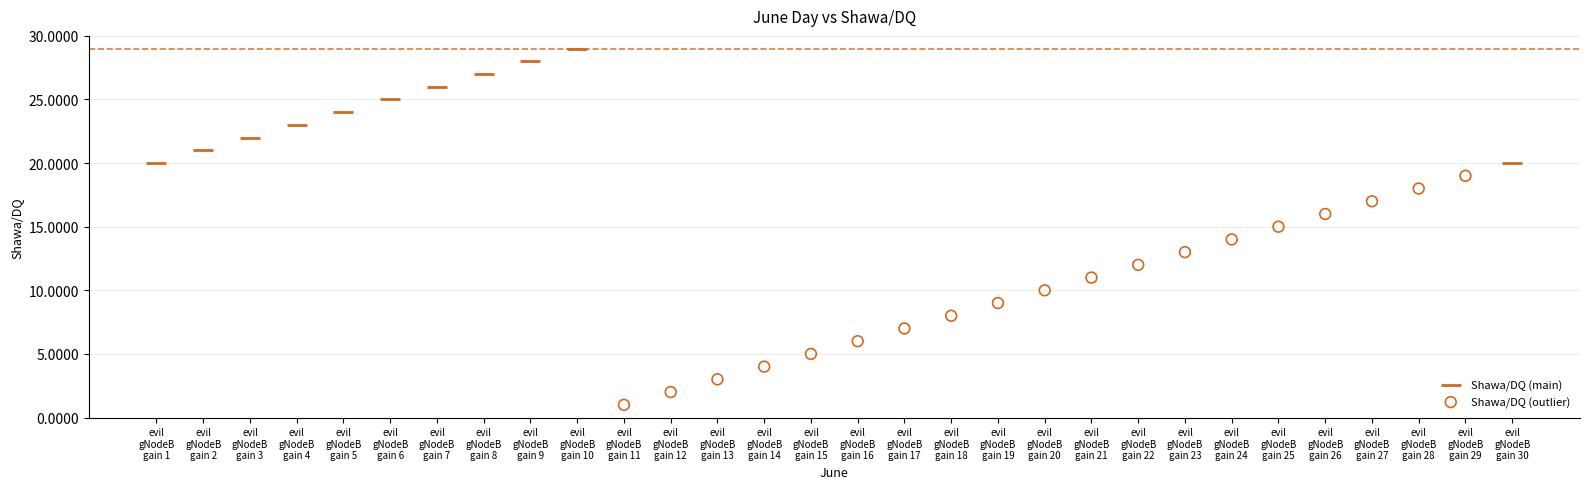

Which series reaches the maximum Y coordinate?

Shawa/DQ (main)